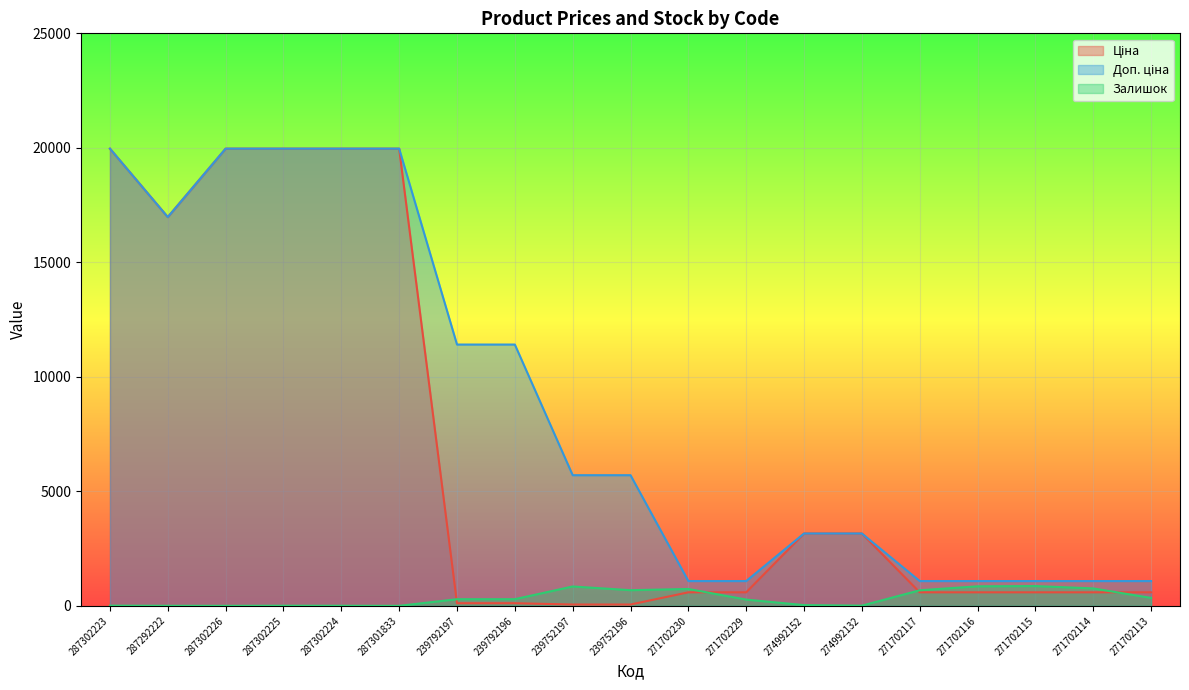

Reading left to right, extract all data points from this chart.

Ціна: 287302223=19964.2	287292222=16976.3	287302226=19964.2	287302225=19964.2	287302224=19964.2	287301833=19964.2	239792197=114.1	239792196=114.1	239752197=57.0	239752196=57.0	271702230=589.9	271702229=589.9	274992152=3157.9	274992132=3157.9	271702117=589.9	271702116=589.9	271702115=589.9	271702114=589.9	271702113=589.9
Доп. ціна: 287302223=19964.2	287292222=16976.3	287302226=19964.2	287302225=19964.2	287302224=19964.2	287301833=19964.2	239792197=11410.0	239792196=11410.0	239752197=5705.0	239752196=5705.0	271702230=1081.7	271702229=1081.7	274992152=3158.0	274992132=3158.0	271702117=1081.7	271702116=1081.7	271702115=1081.7	271702114=1081.7	271702113=1081.7
Залишок: 287302223=7.0	287292222=2.0	287302226=0.0	287302225=5.0	287302224=3.0	287301833=0.0	239792197=289.0	239792196=290.0	239752197=845.0	239752196=683.0	271702230=736.0	271702229=273.0	274992152=31.0	274992132=8.0	271702117=679.0	271702116=852.0	271702115=863.0	271702114=760.0	271702113=345.0